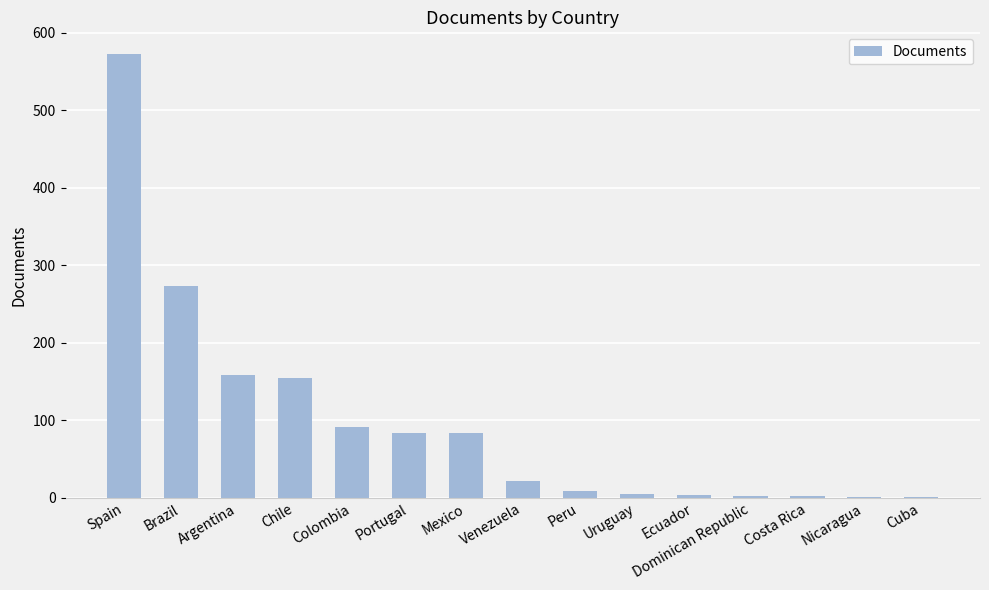

What is the average value?

98